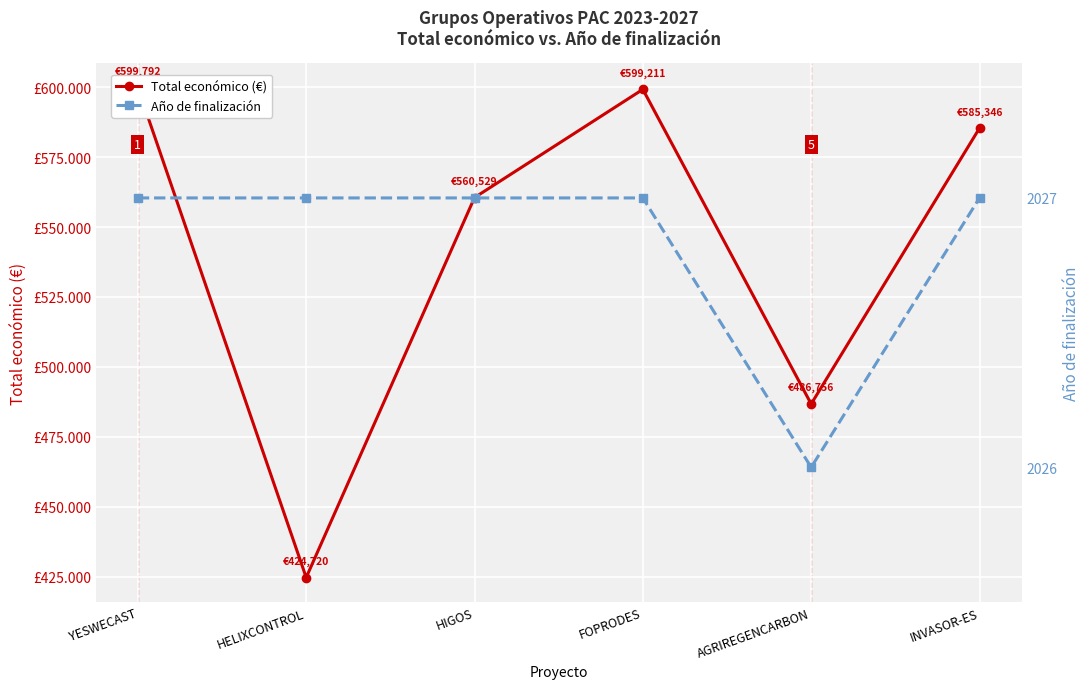

True or false: Total económico (€) and Año de finalización cross at least once.

False